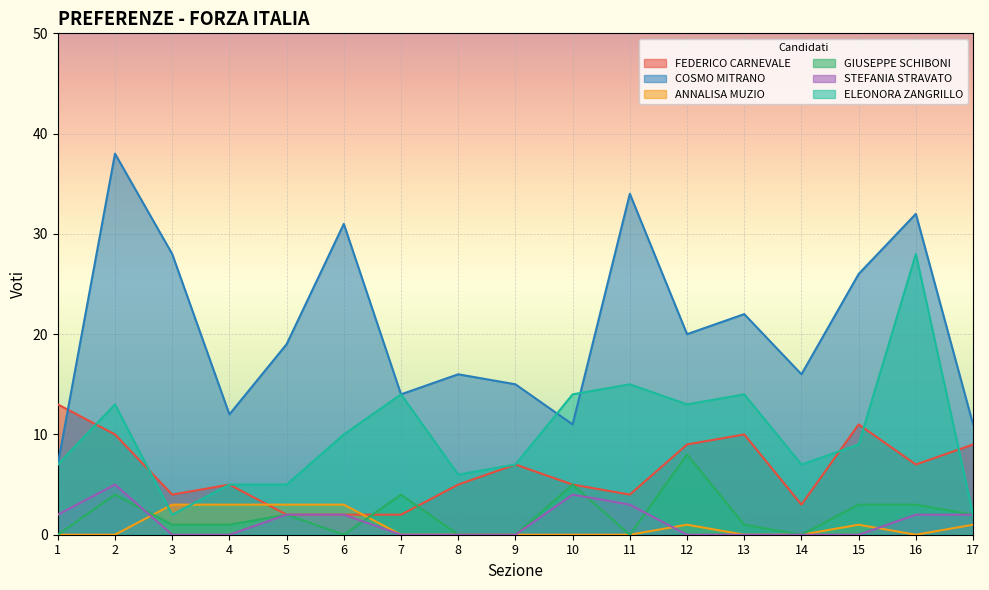

Between 2 and 3, which series saw the biggest shift?

ELEONORA ZANGRILLO